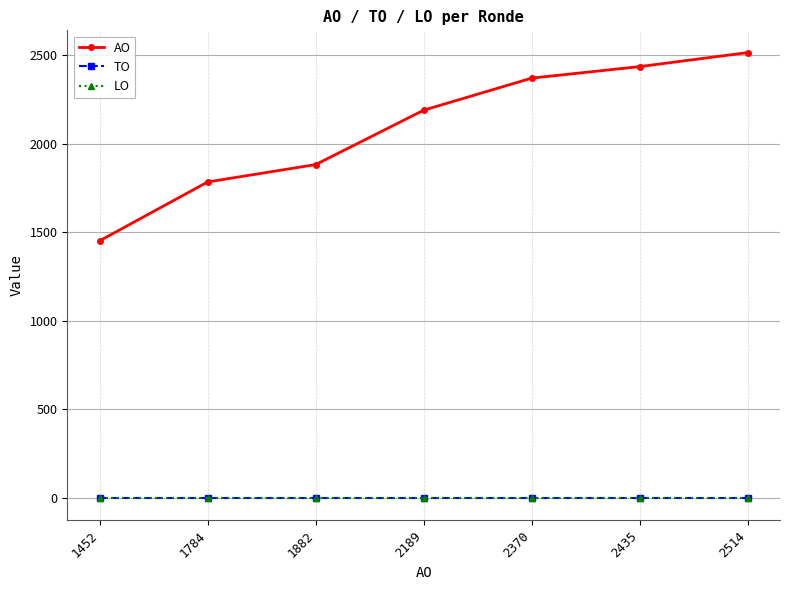

At how many categories does at least one series exceed 1439?

7